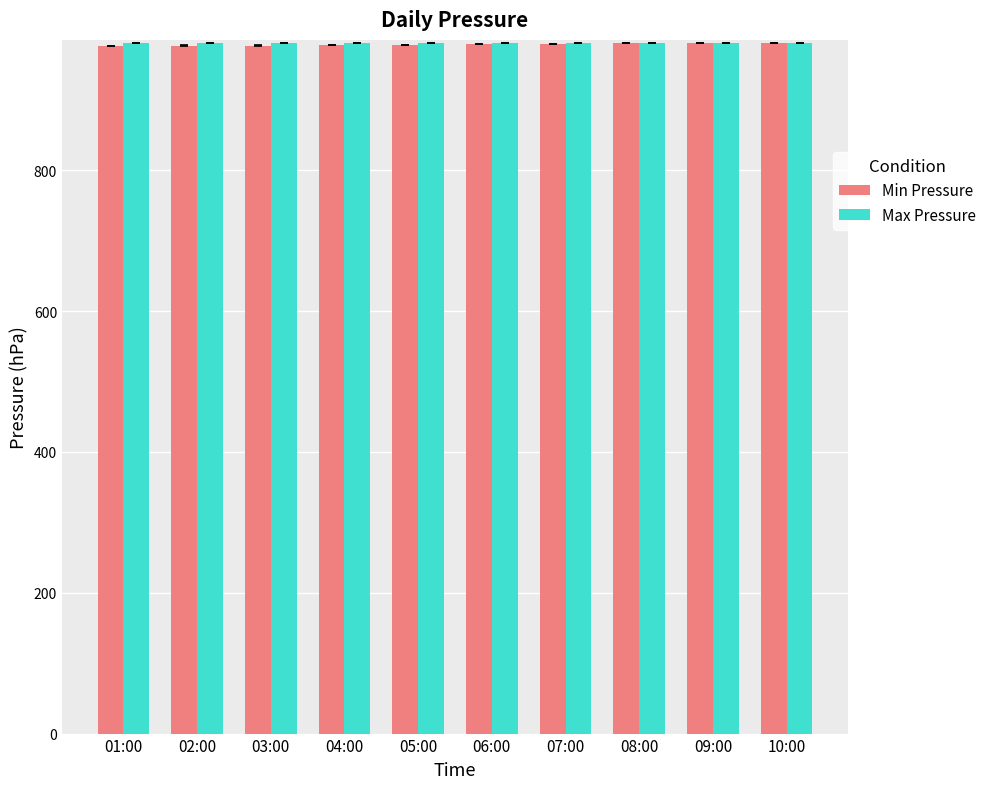

The Max Pressure series shows 261 at 07:00. True or false?

False